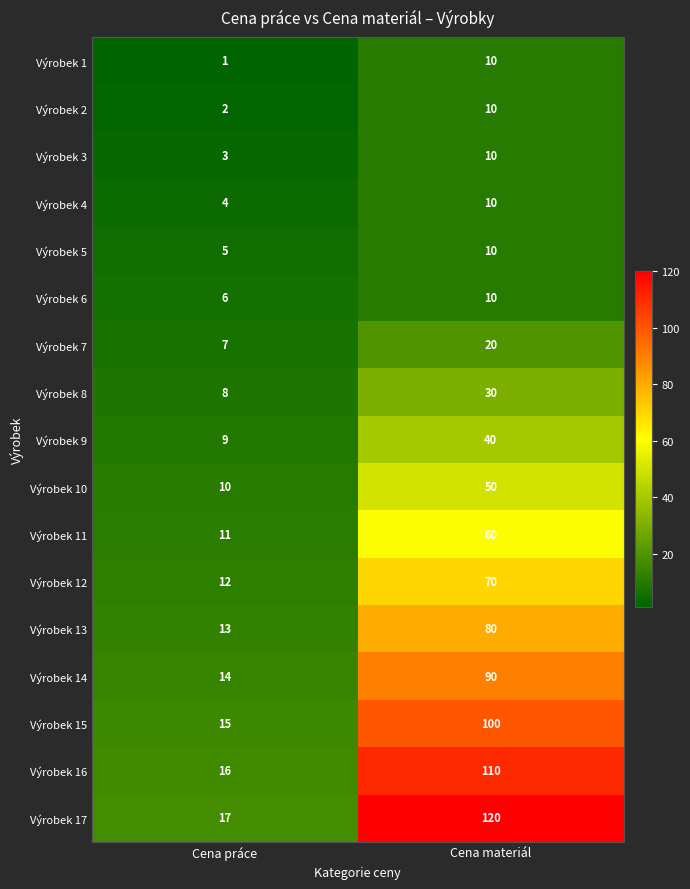

The Výrobek 7 series shows 20 at Cena materiál. True or false?

True